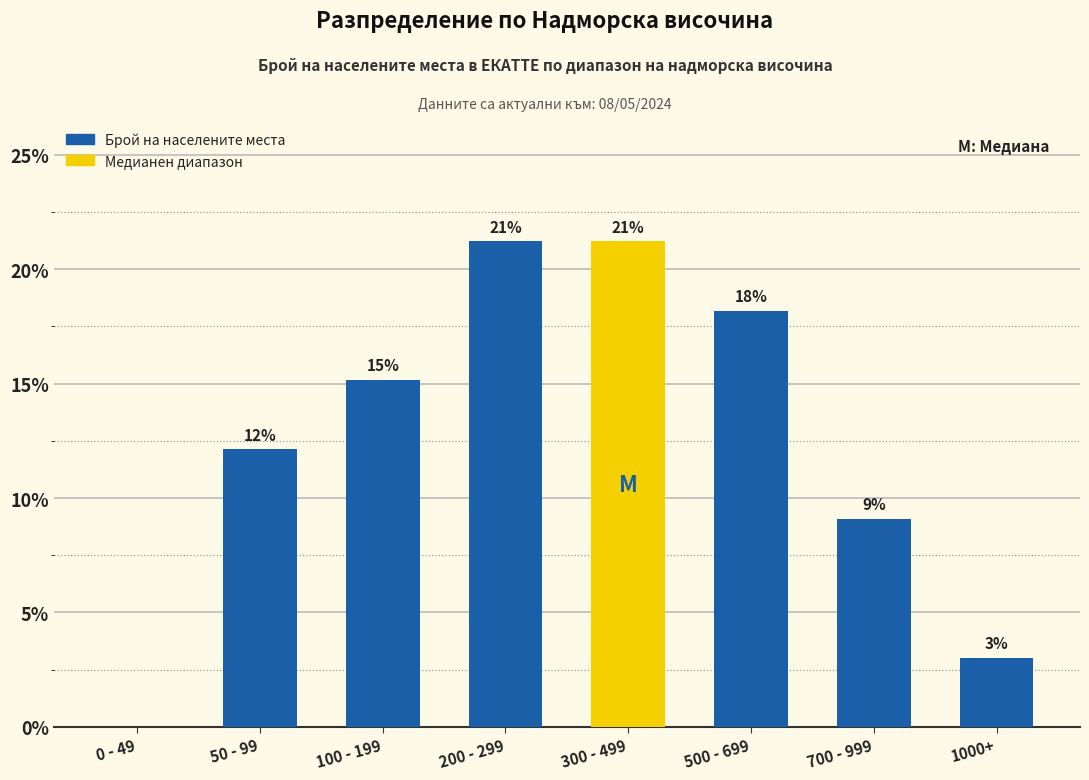

How many categories are shown in the chart?

8